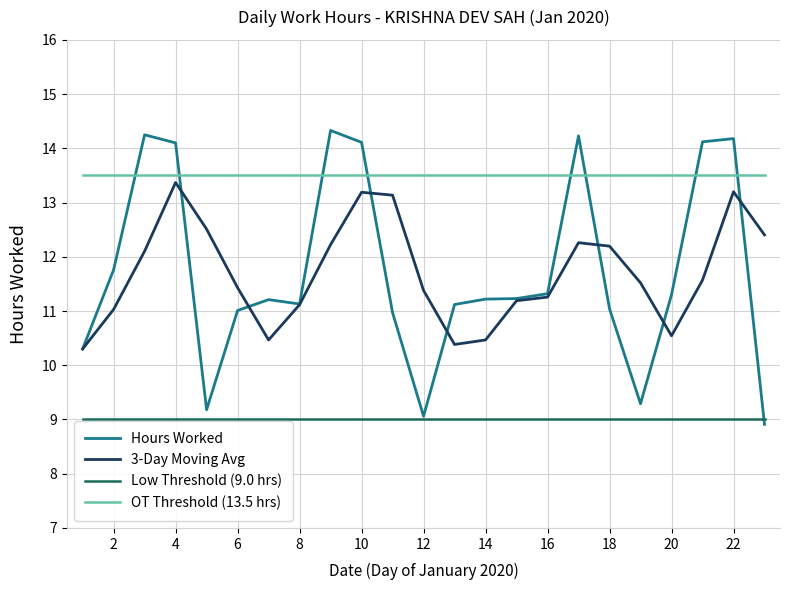

Which series has the widest spread of values?

Hours Worked